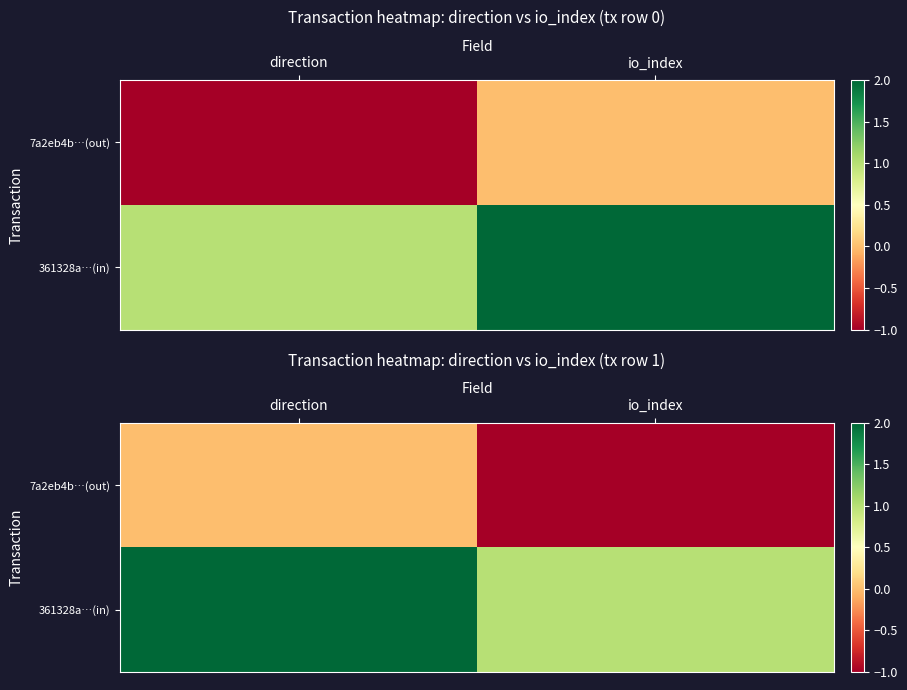

What is the sum of the 361328a…(in) values at direction and io_index?

3